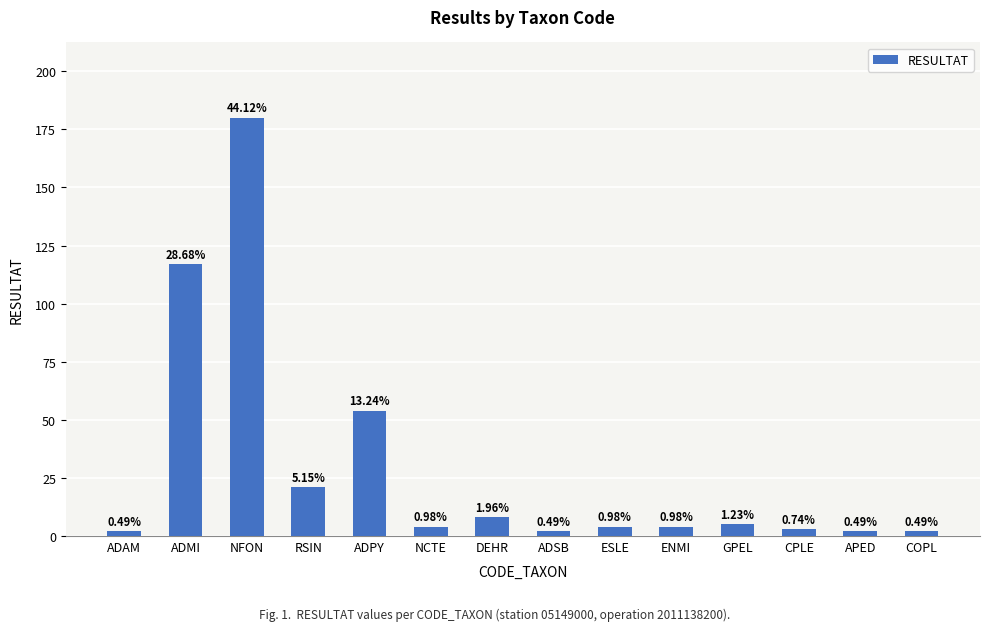

How many bars are there in total?

14